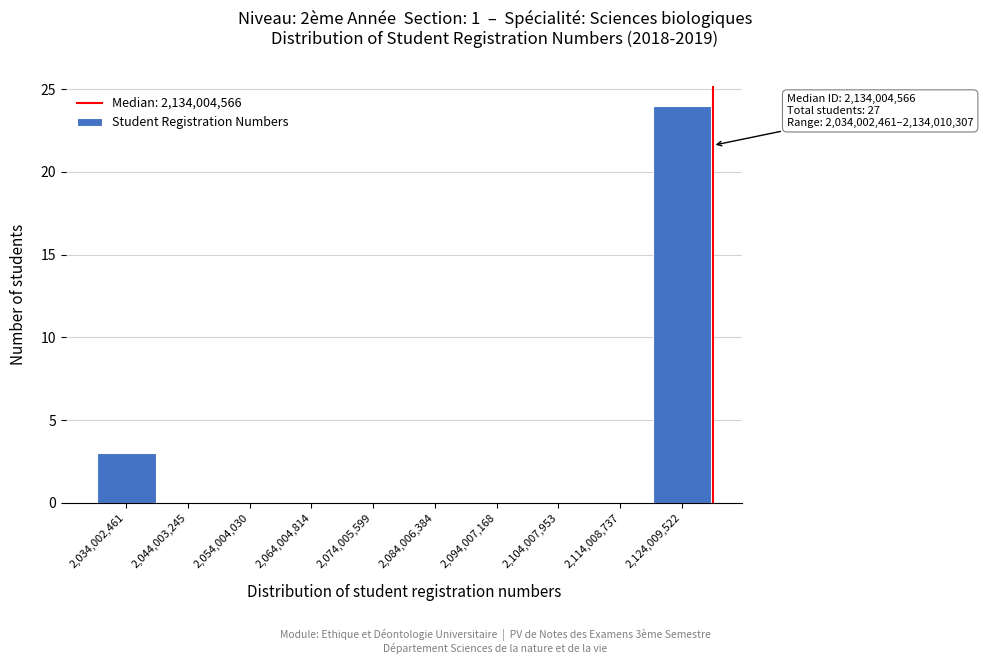

Reading right to left, list all the values displayed in this chart.

2,124,009,522=24	2,114,008,737=0	2,104,007,953=0	2,094,007,168=0	2,084,006,384=0	2,074,005,599=0	2,064,004,814=0	2,054,004,030=0	2,044,003,245=0	2,034,002,461=3